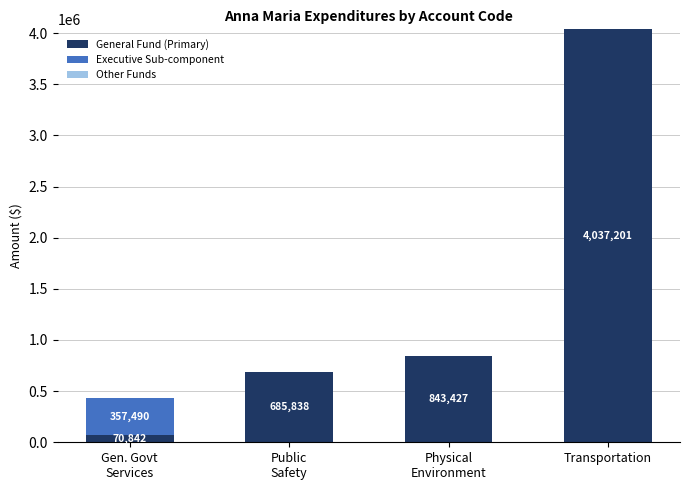

Are the bars horizontal?

No